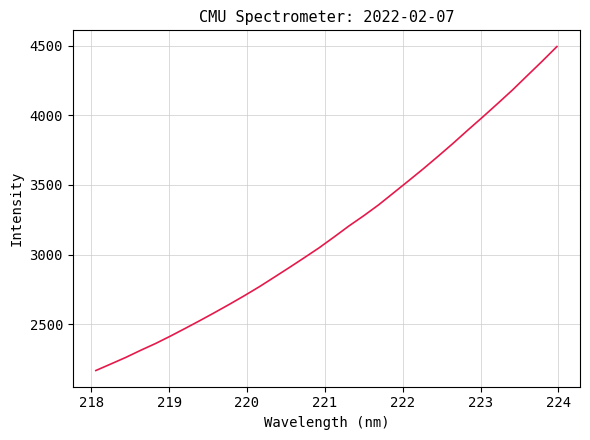

What is the difference between the maximum and minimum values?

2327.9